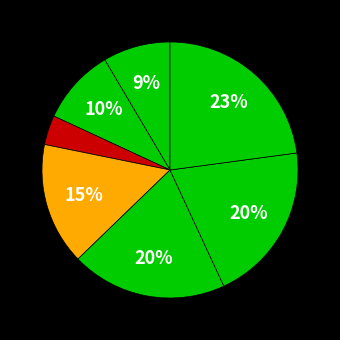

Is there any slice that represents more than half of the pie?

No